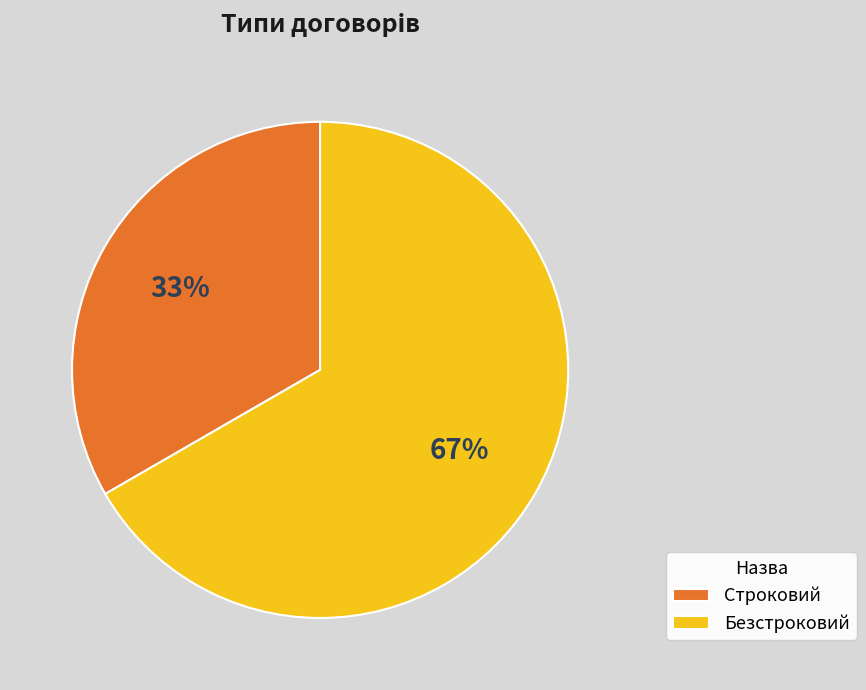

Which slice is the largest?

Безстроковий